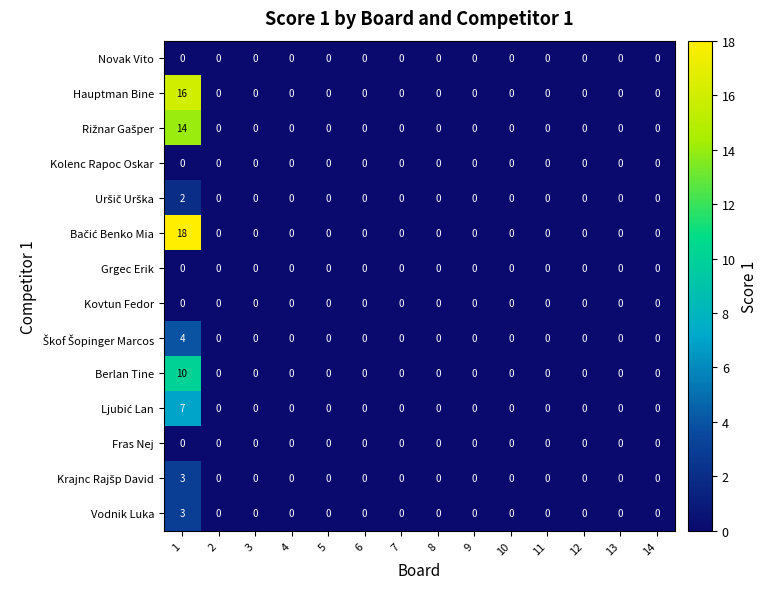

The value of Fras Nej at 4 is 0. True or false?

True